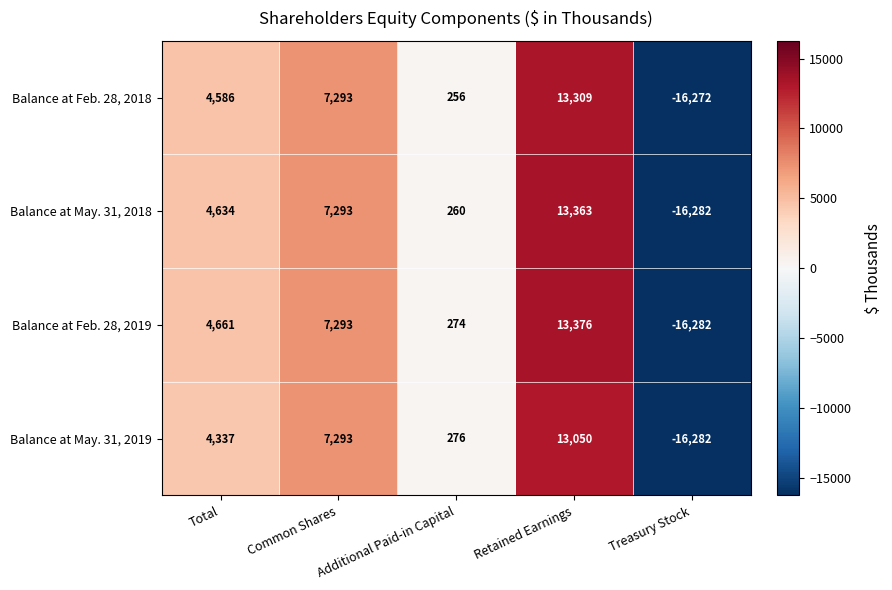

Rank the categories by Balance at Feb. 28, 2018 value from lowest to highest.

Treasury Stock, Additional Paid-in Capital, Total, Common Shares, Retained Earnings